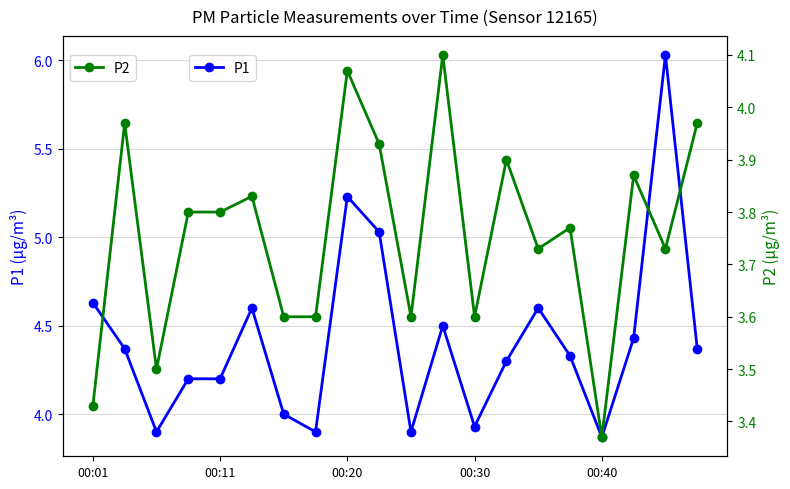

How many data points does each series have?

20